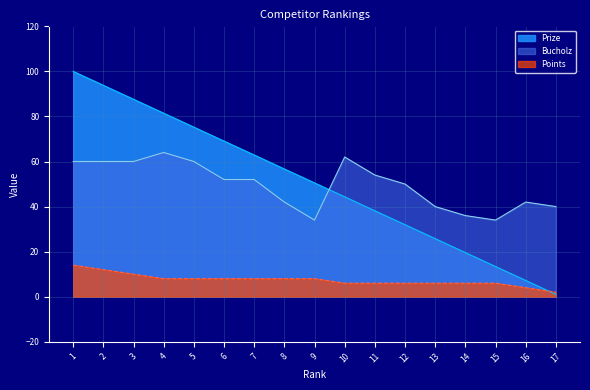

How many times do Bucholz and Prize cross each other?

1